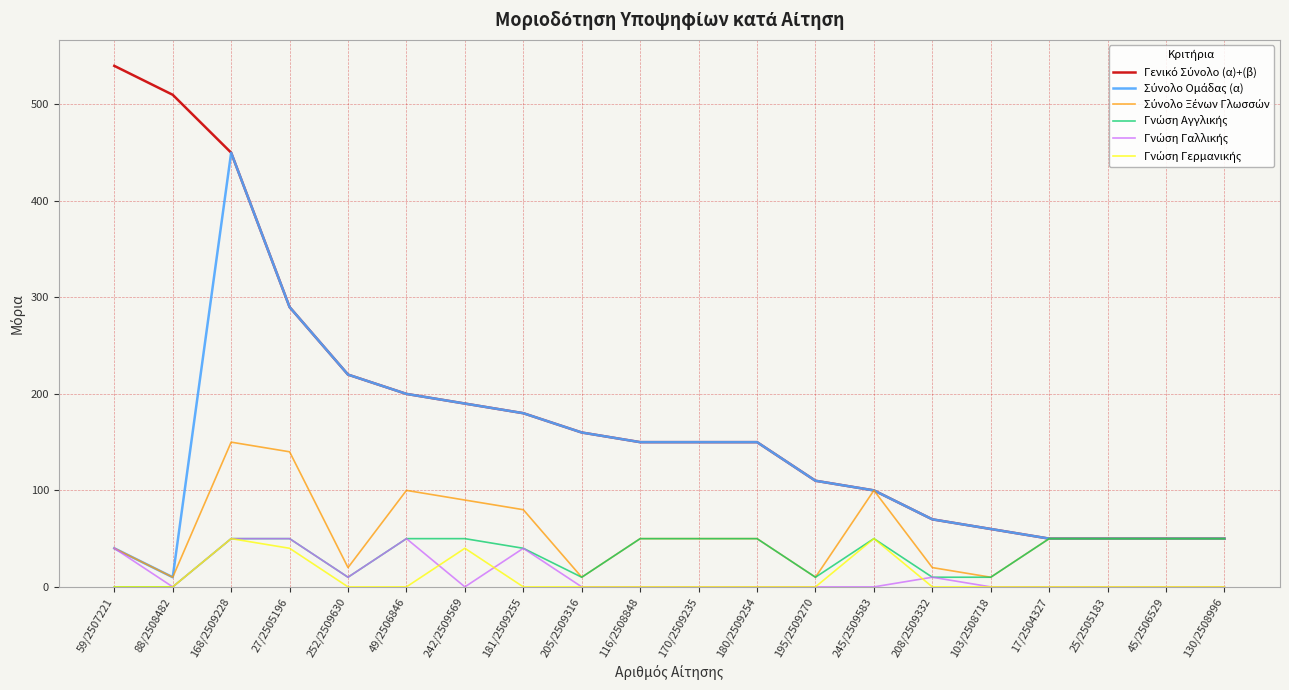

Which label corresponds to the largest value in the chart?

59/2507221